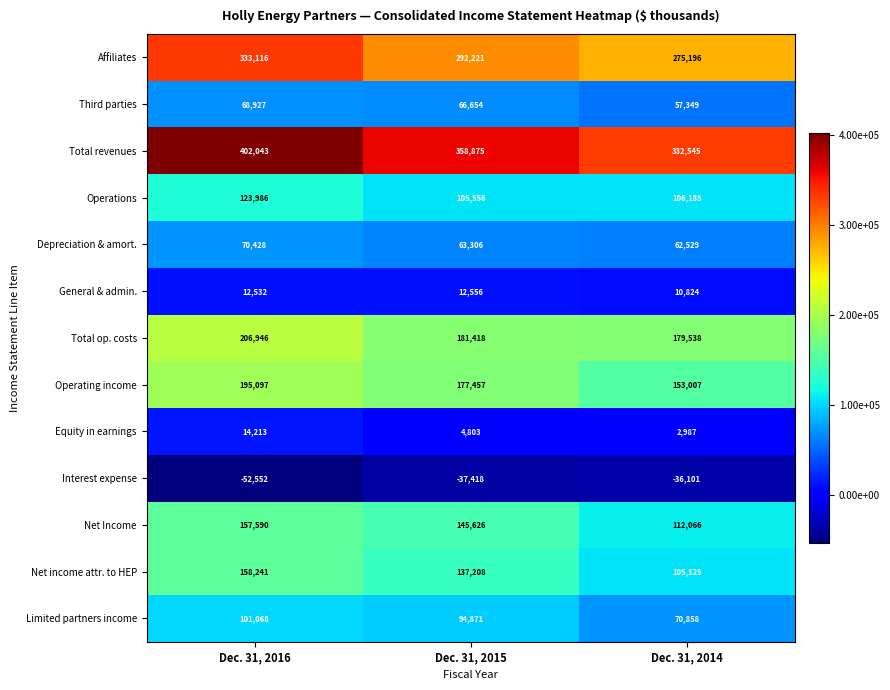

At Dec. 31, 2015, list the series in order from smallest to largest.

Interest expense, Equity in earnings, General & admin., Depreciation & amort., Third parties, Limited partners income, Operations, Net income attr. to HEP, Net Income, Operating income, Total op. costs, Affiliates, Total revenues